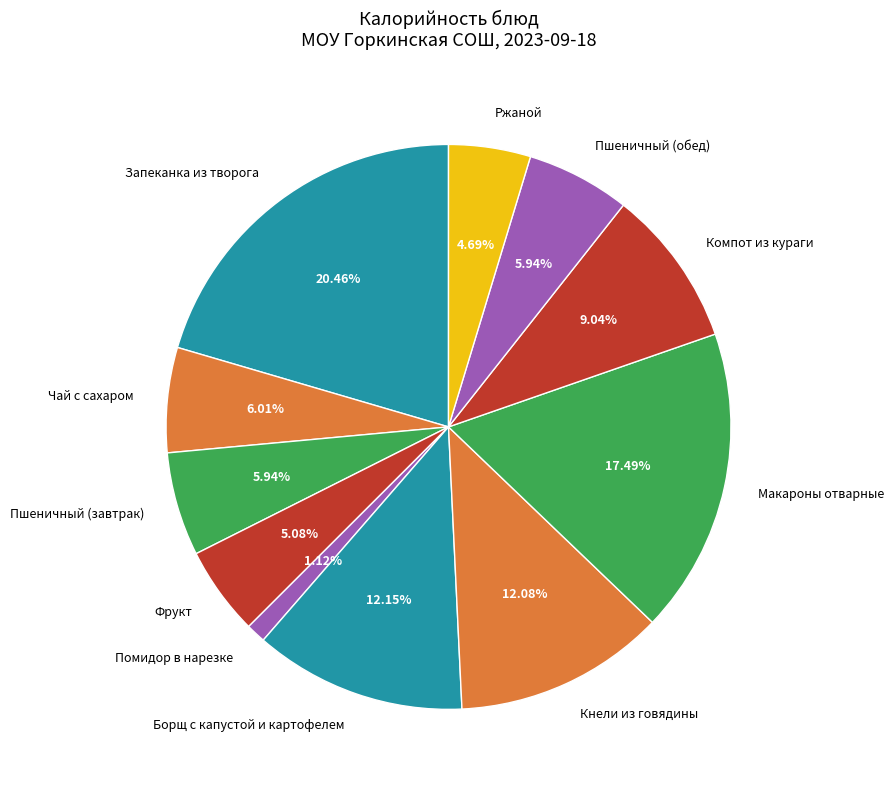

What percentage is NOT represented by Ржаной?

95.3%